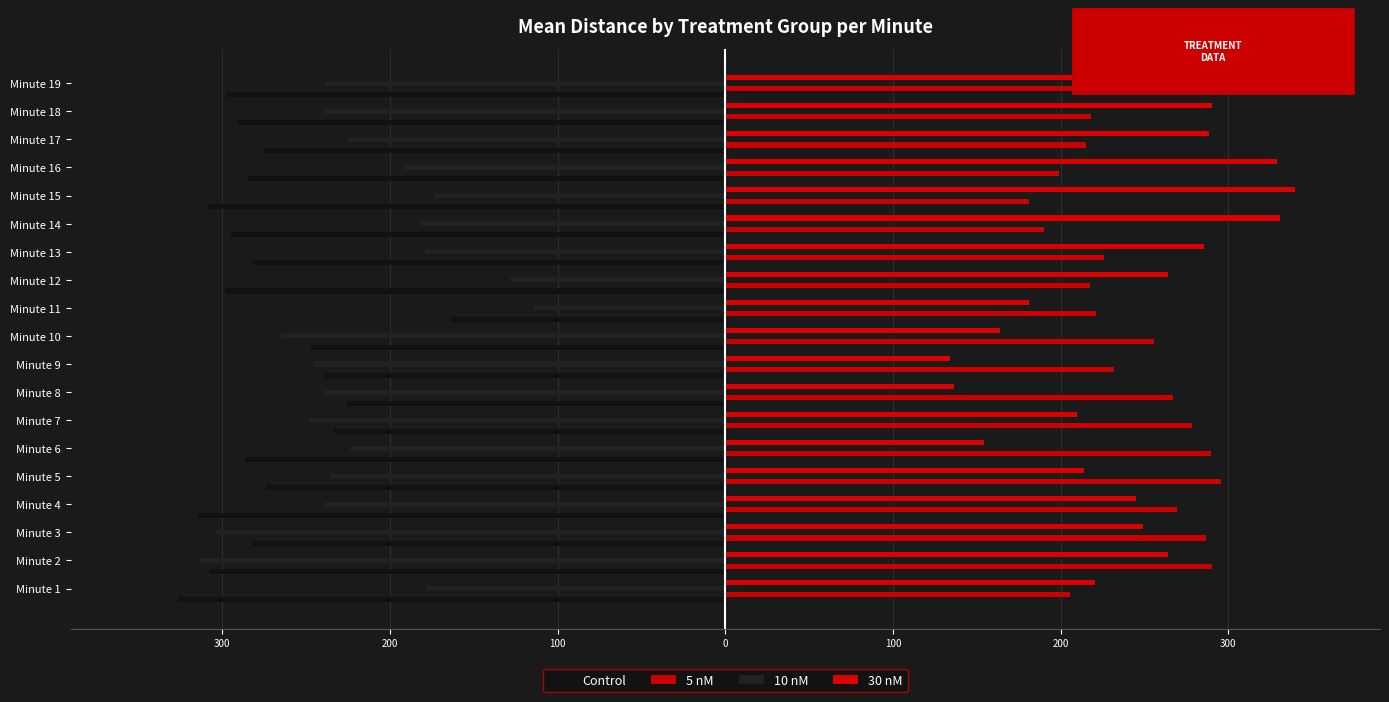

Reading left to right, extract all data points from this chart.

Control: -326.4	-308.2	-282.6	-314.8	-274.2	-286.7	-233.3	-225.4	-238.8	-247.4	-163.8	-298.3	-281.6	-295.1	-308.7	-284.9	-275.3	-290.8	-297.7
5 nM: 205.6	290.5	287.0	269.7	295.9	289.9	278.4	267.1	231.8	255.9	221.3	217.5	226.0	189.9	181.3	198.9	215.2	217.9	234.9
10 nM: -178.3	-313.4	-303.9	-239.0	-235.4	-224.0	-248.6	-239.7	-245.5	-264.9	-114.0	-128.5	-179.0	-181.4	-173.7	-191.4	-225.1	-239.1	-238.9
30 nM: 220.7	264.0	249.4	244.9	213.9	154.3	210.0	136.5	134.1	163.6	181.3	264.0	285.4	331.1	339.6	328.9	288.6	290.5	309.7